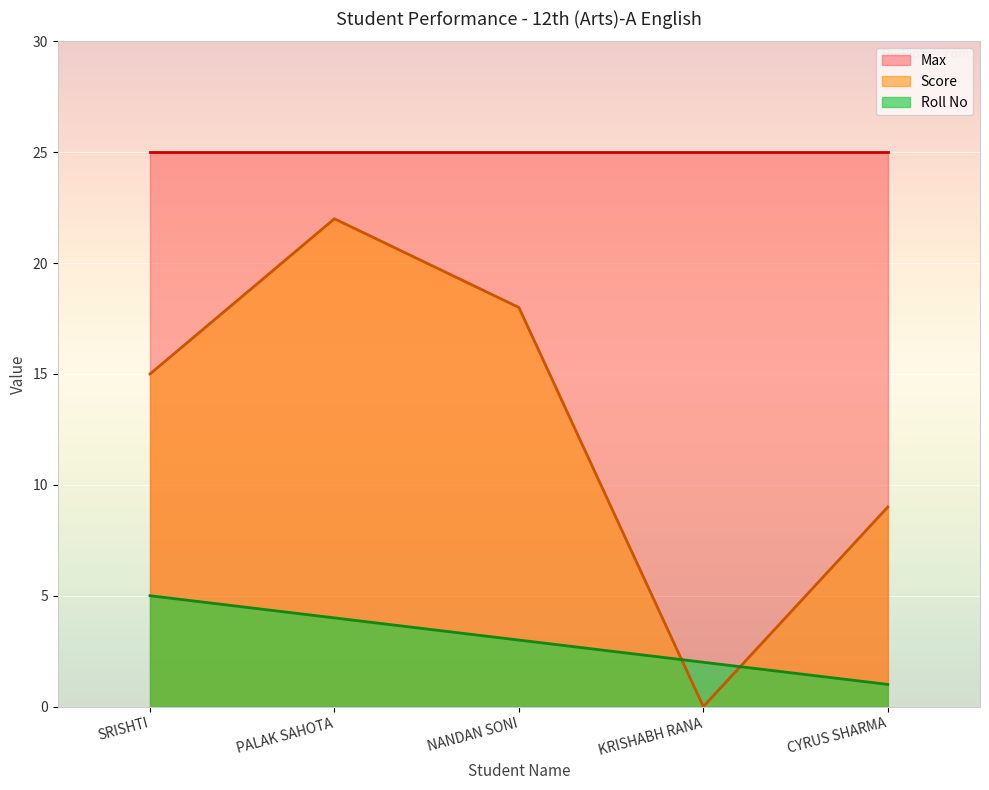

Does the chart display data point markers on the line(s)?

No